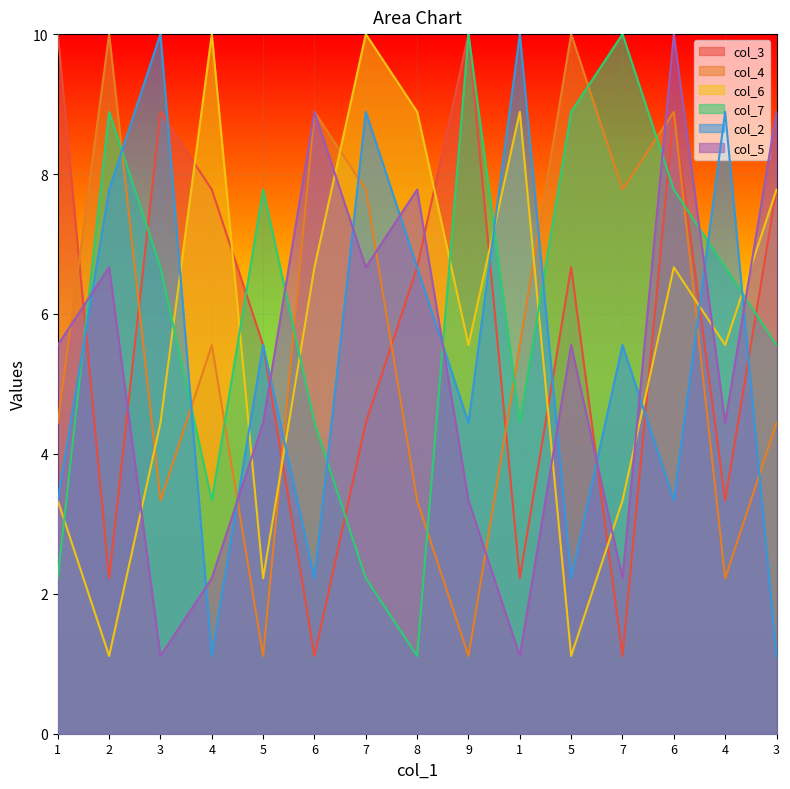

Reading right to left, transcribe all the data shown in this chart.

col_3: 7.8	3.3	8.9	1.1	6.7	2.2	10.0	6.7	4.4	1.1	5.6	7.8	8.9	2.2	10.0
col_4: 4.4	2.2	8.9	7.8	10.0	5.6	1.1	3.3	7.8	8.9	1.1	5.6	3.3	10.0	4.4
col_6: 7.8	5.6	6.7	3.3	1.1	8.9	5.6	8.9	10.0	6.7	2.2	10.0	4.4	1.1	3.3
col_7: 5.6	6.7	7.8	10.0	8.9	4.4	10.0	1.1	2.2	4.4	7.8	3.3	6.7	8.9	2.2
col_2: 1.1	8.9	3.3	5.6	2.2	10.0	4.4	6.7	8.9	2.2	5.6	1.1	10.0	7.8	3.3
col_5: 8.9	4.4	10.0	2.2	5.6	1.1	3.3	7.8	6.7	8.9	4.4	2.2	1.1	6.7	5.6